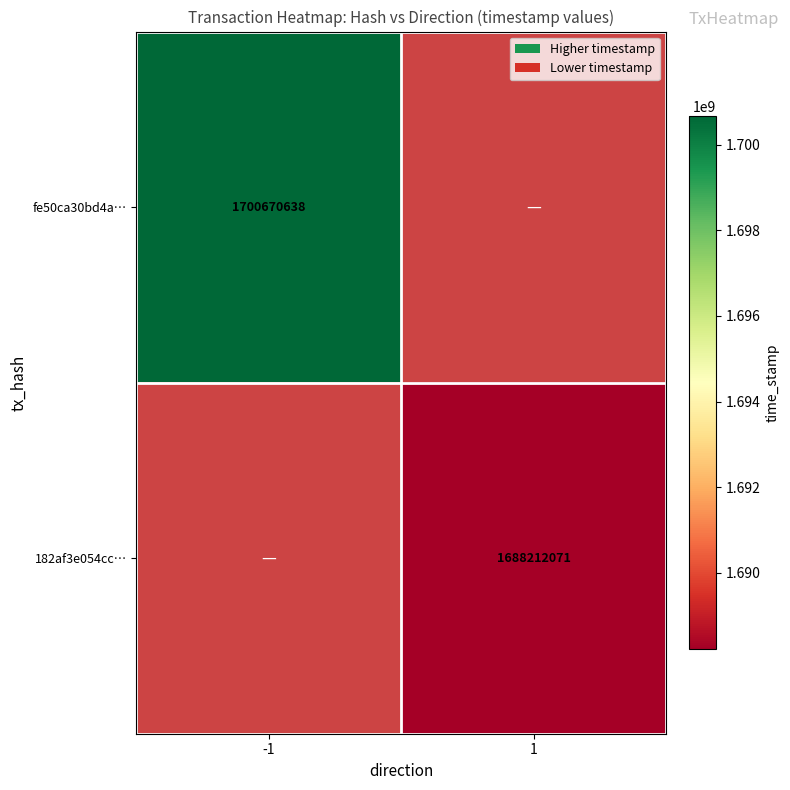

Is it true that 182af3e054cc… equals 1168199231 at 1?

False